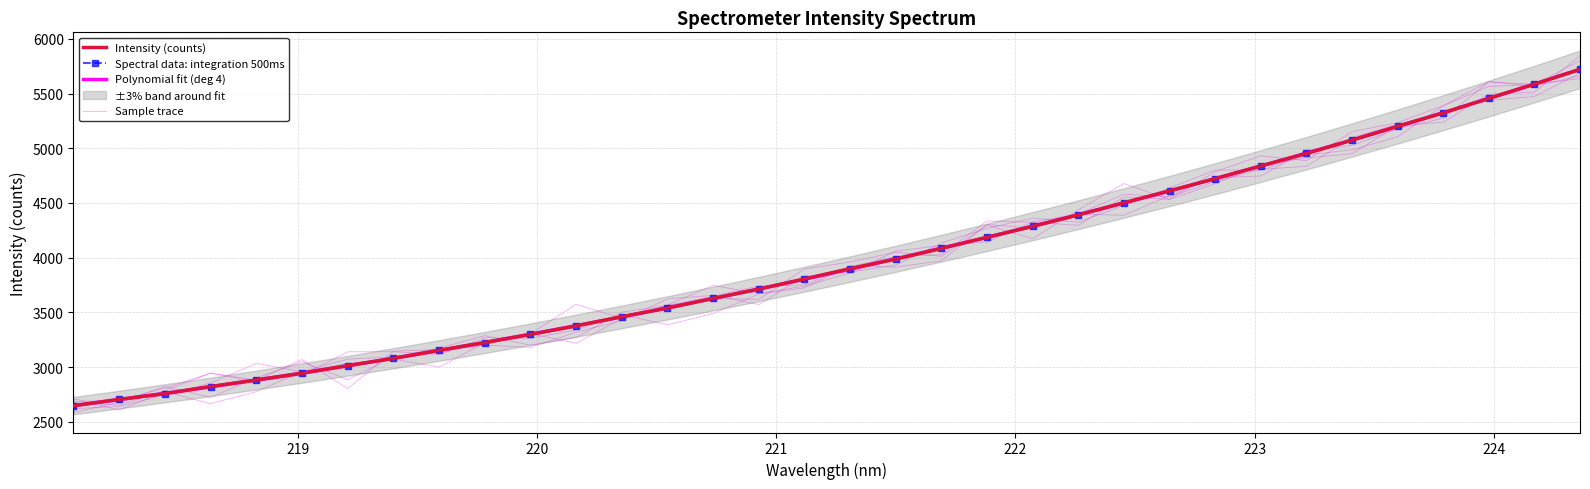

True or false: Spectral data: integration 500ms has more than 1 interior local peaks.

False